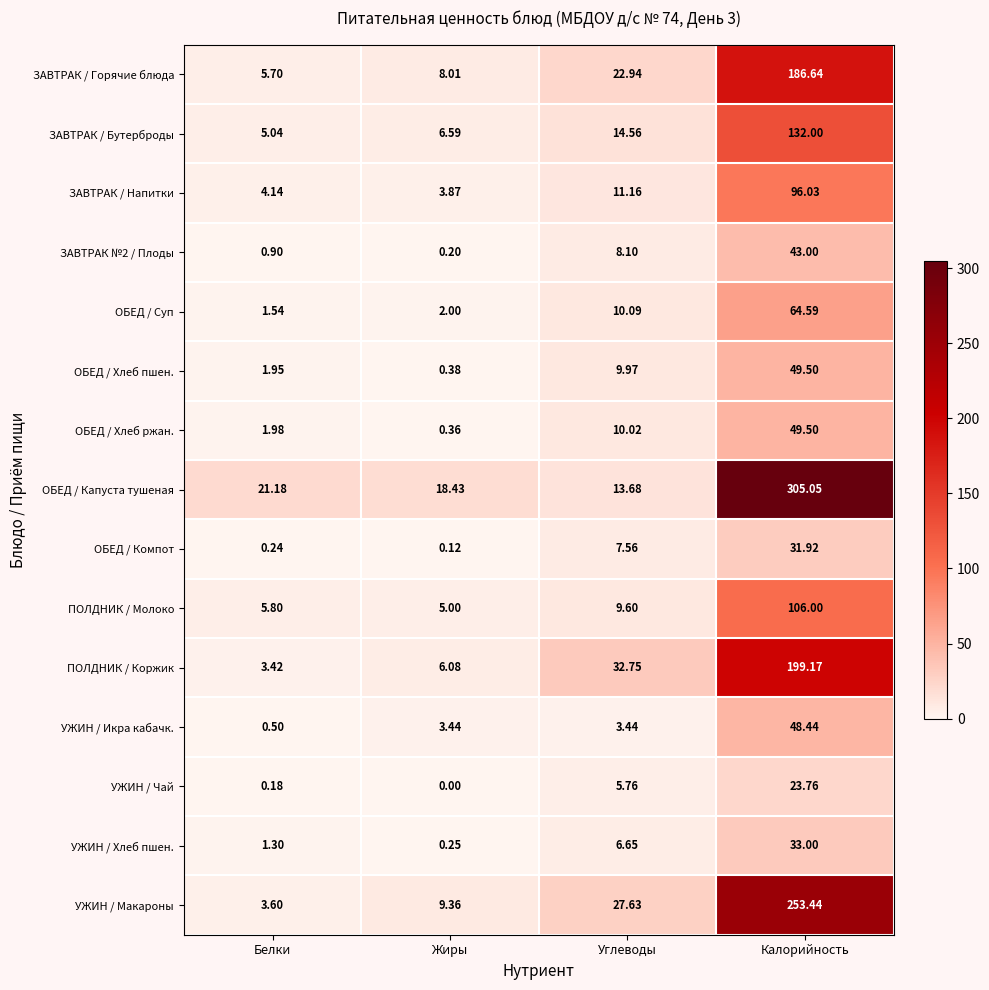

At which category is the sum across all series the highest?

Калорийность